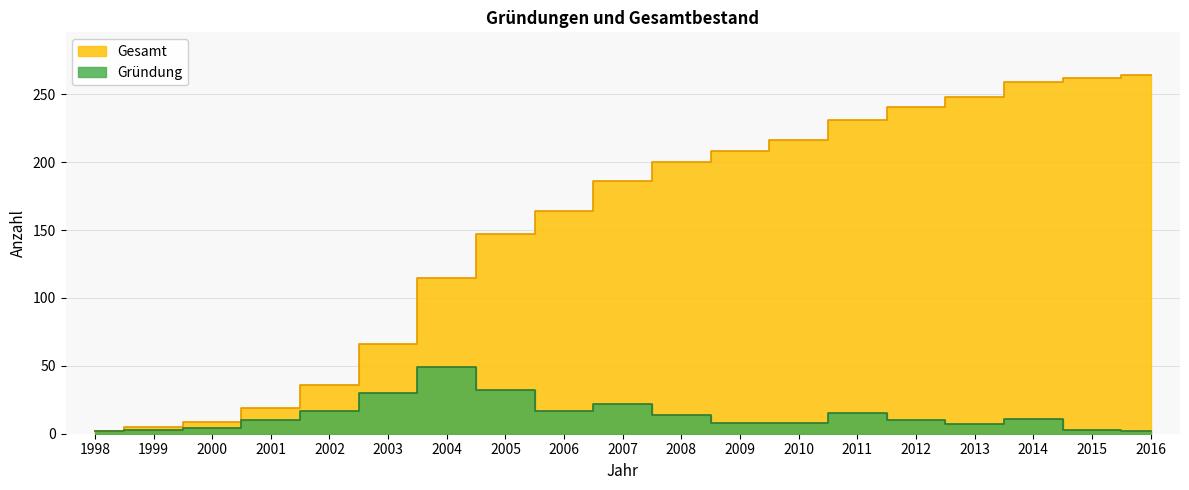

Reading left to right, list all the values displayed in this chart.

Gründung: 1998=2	1999=3	2000=4	2001=10	2002=17	2003=30	2004=49	2005=32	2006=17	2007=22	2008=14	2009=8	2010=8	2011=15	2012=10	2013=7	2014=11	2015=3	2016=2
Gesamt: 1998=2	1999=5	2000=9	2001=19	2002=36	2003=66	2004=115	2005=147	2006=164	2007=186	2008=200	2009=208	2010=216	2011=231	2012=241	2013=248	2014=259	2015=262	2016=264